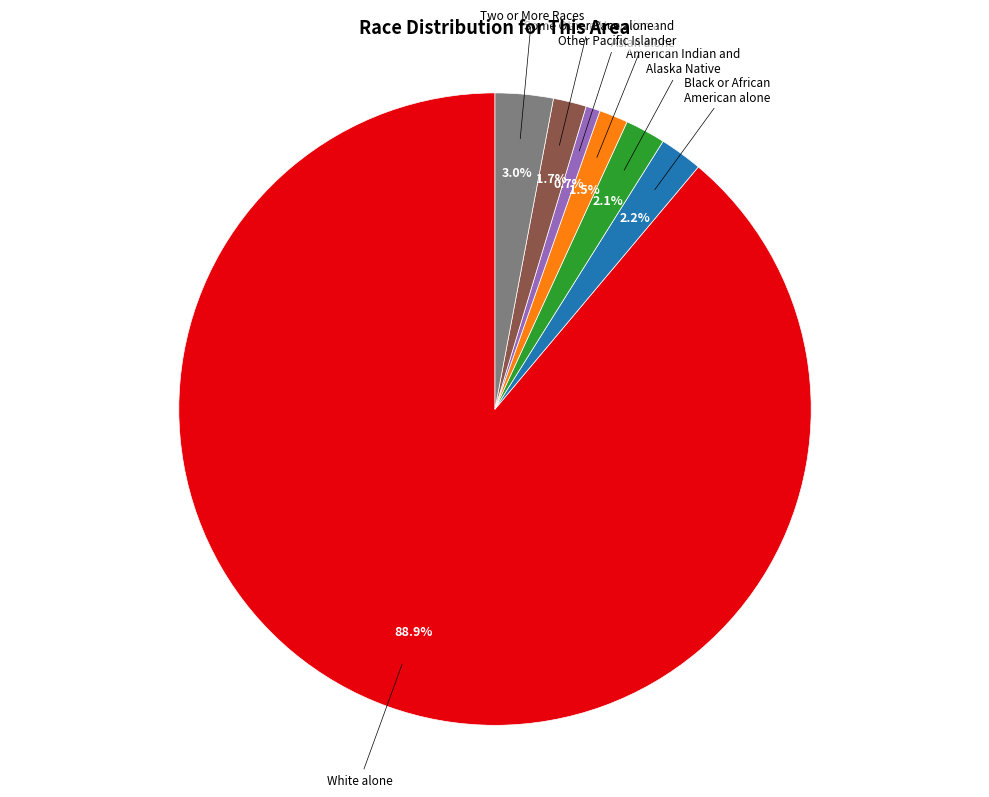

True or false: White alone accounts for 78% of the total.

False